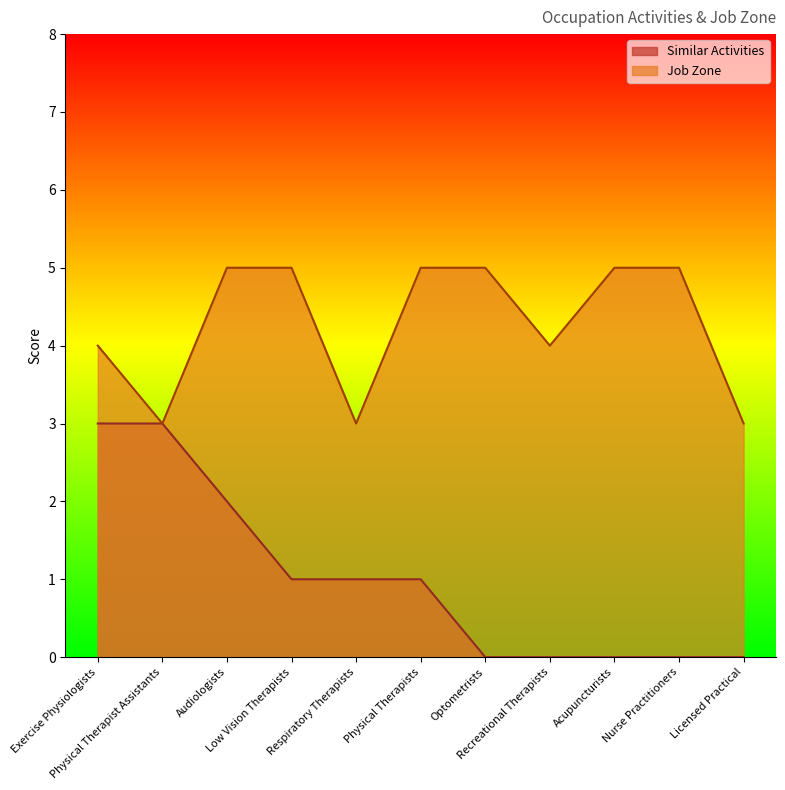

What is the lowest value of the Job Zone series?

3